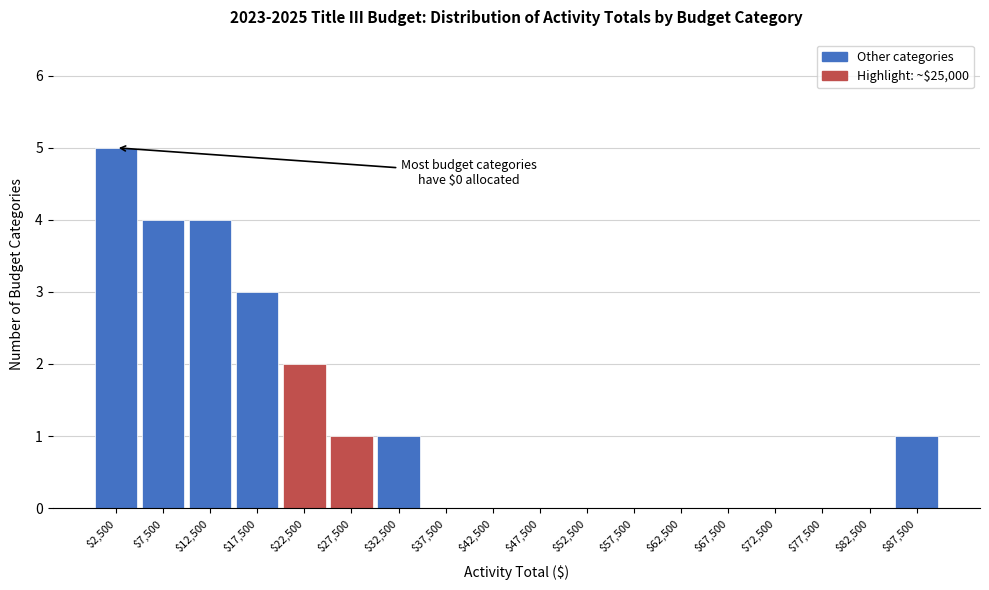

What is the sum of all values?

21